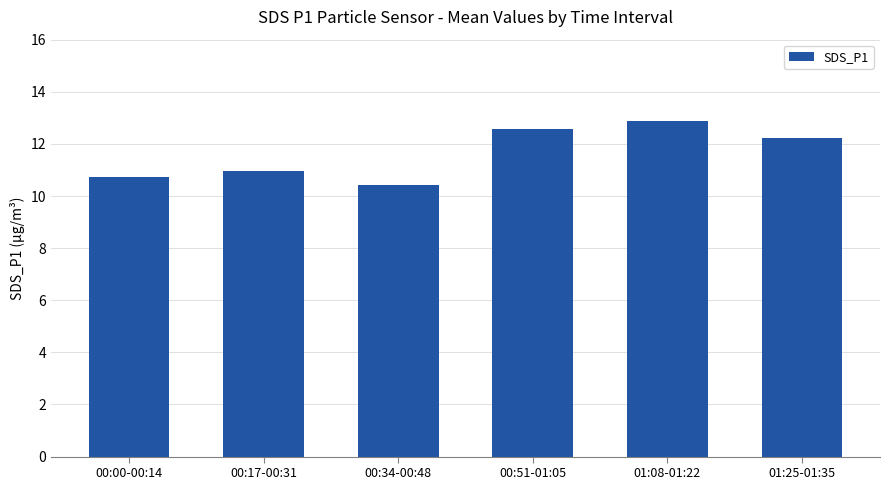

Approximately how many times larger is the value at 00:17-00:31 compared to 00:51-01:05?

0.9